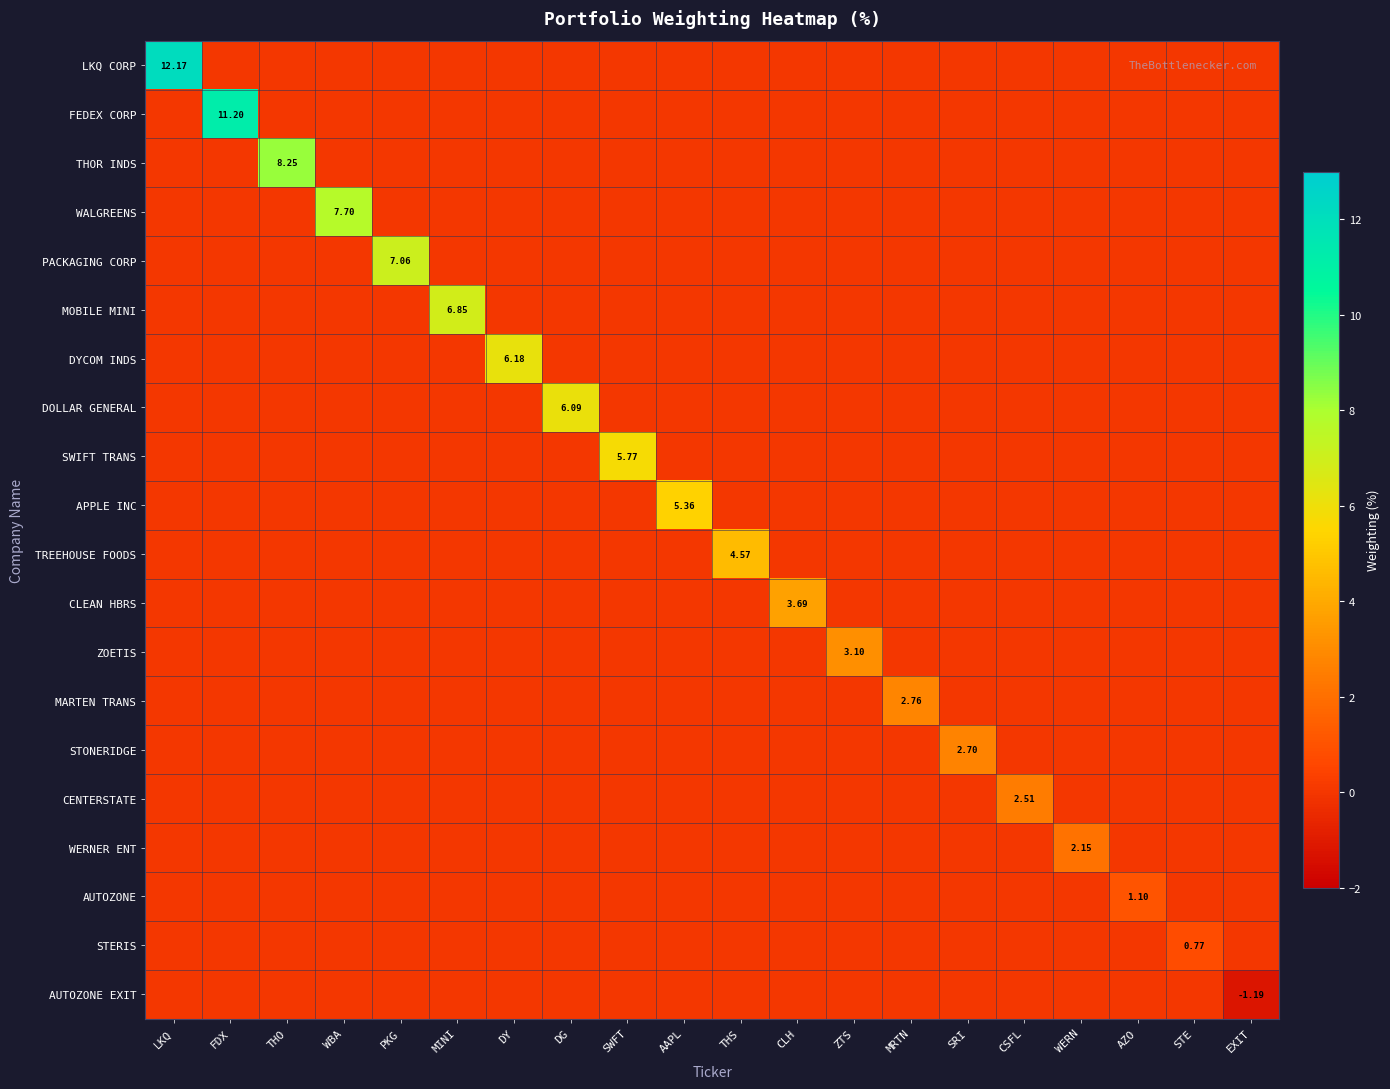

Which series changed the most between DY and WERN?

DYCOM INDS